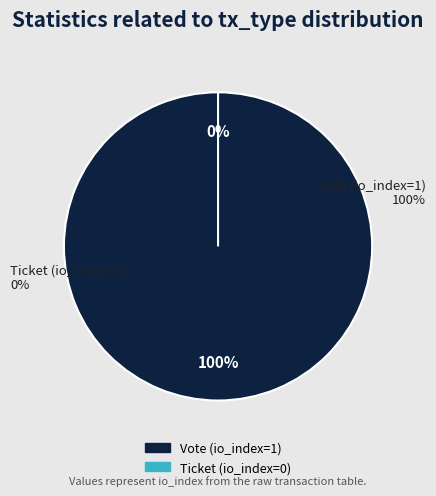

Does Ticket (io_index=0) account for over 50% of the chart?

No